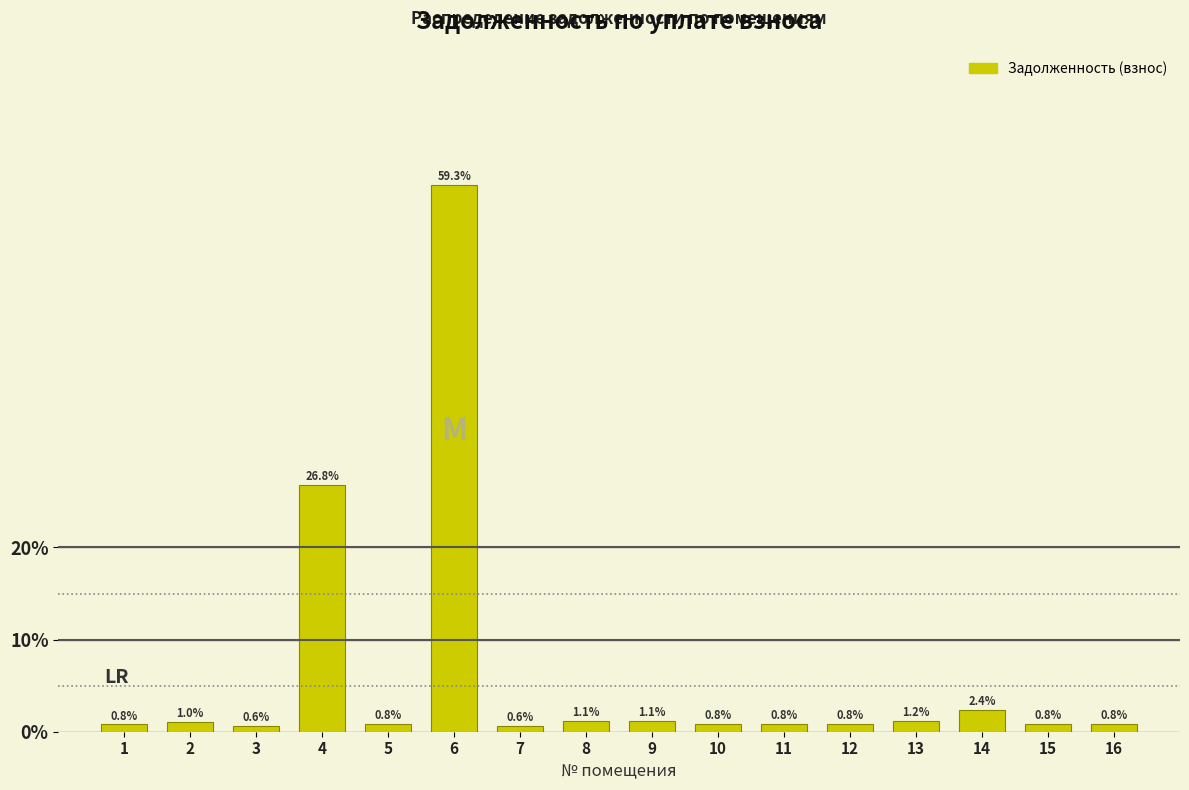

Reading left to right, transcribe all the data shown in this chart.

1=0.8	2=1.0	3=0.6	4=26.8	5=0.8	6=59.3	7=0.6	8=1.1	9=1.1	10=0.8	11=0.8	12=0.8	13=1.2	14=2.4	15=0.8	16=0.8